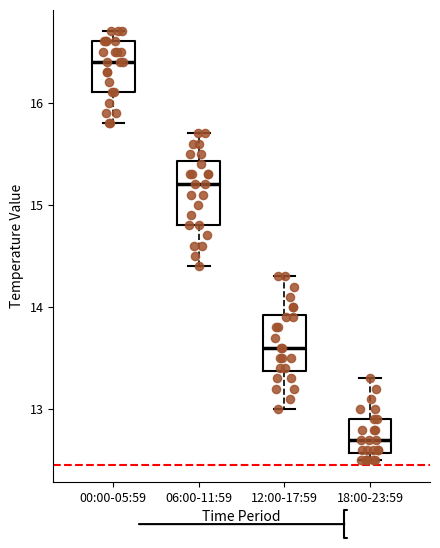

Reading left to right, read every box against the y-axis: the position of its median line, the range the box covers, and the ends of its whiskers. The values are not printed on the chart, so give them approximately, as read against the axis.

00:00-05:59: median 16.4, box 16.1 to 16.6, whiskers 15.8 to 16.7
06:00-11:59: median 15.2, box 14.8 to 15.4, whiskers 14.4 to 15.7
12:00-17:59: median 13.6, box 13.4 to 13.9, whiskers 13.0 to 14.3
18:00-23:59: median 12.7, box 12.6 to 12.9, whiskers 12.5 to 13.3